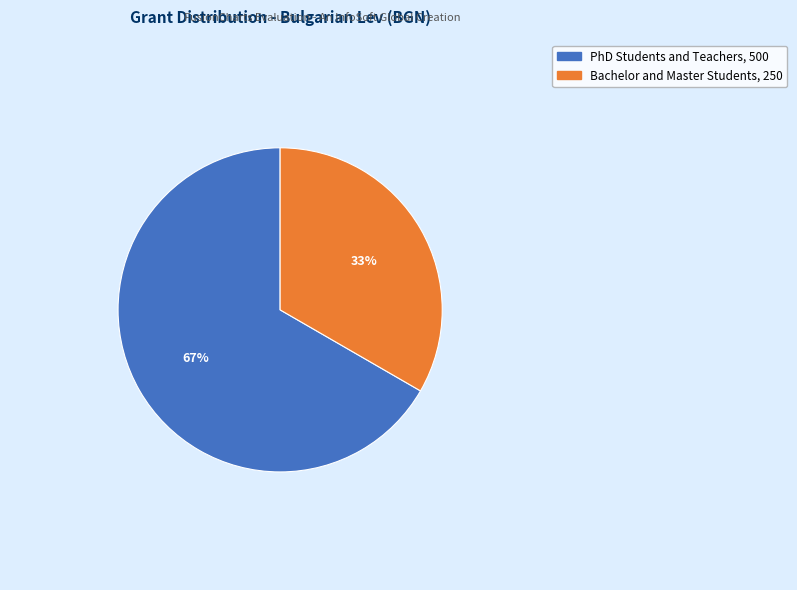

What is the smallest slice in the pie chart?

Bachelor and Master Students